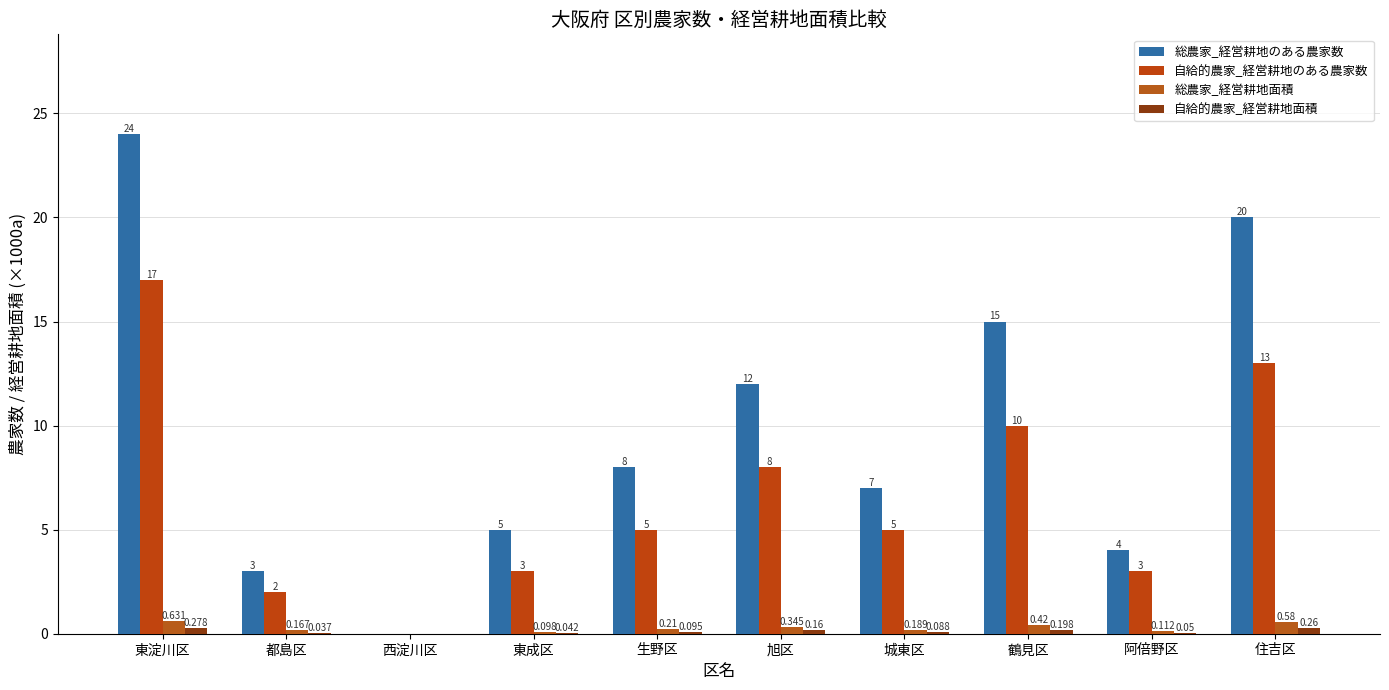

How many groups of bars are there?

10